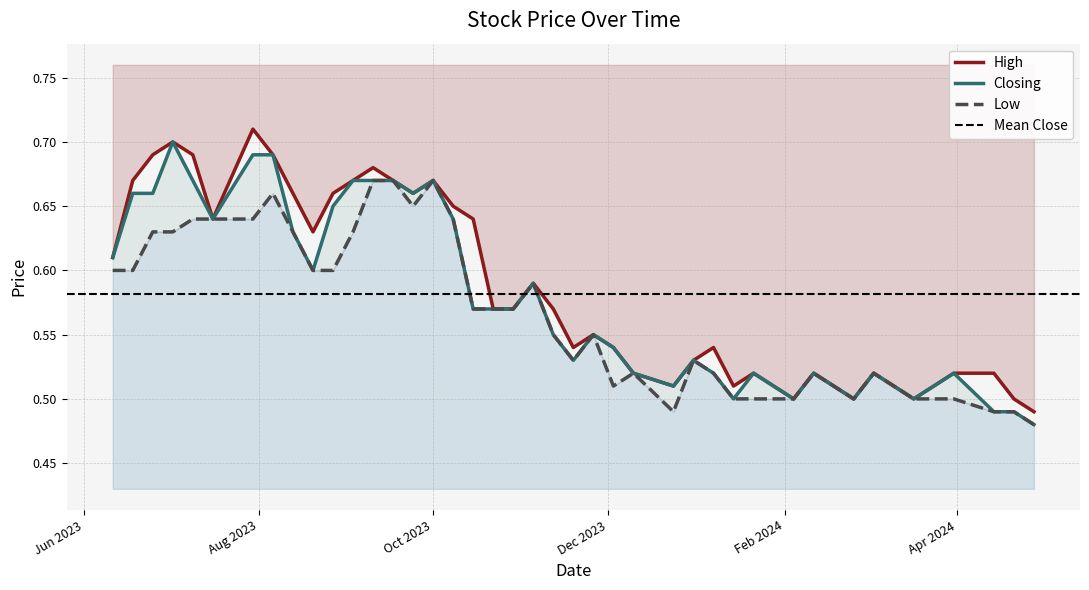

Is this an area chart (filled region under the line)?

No